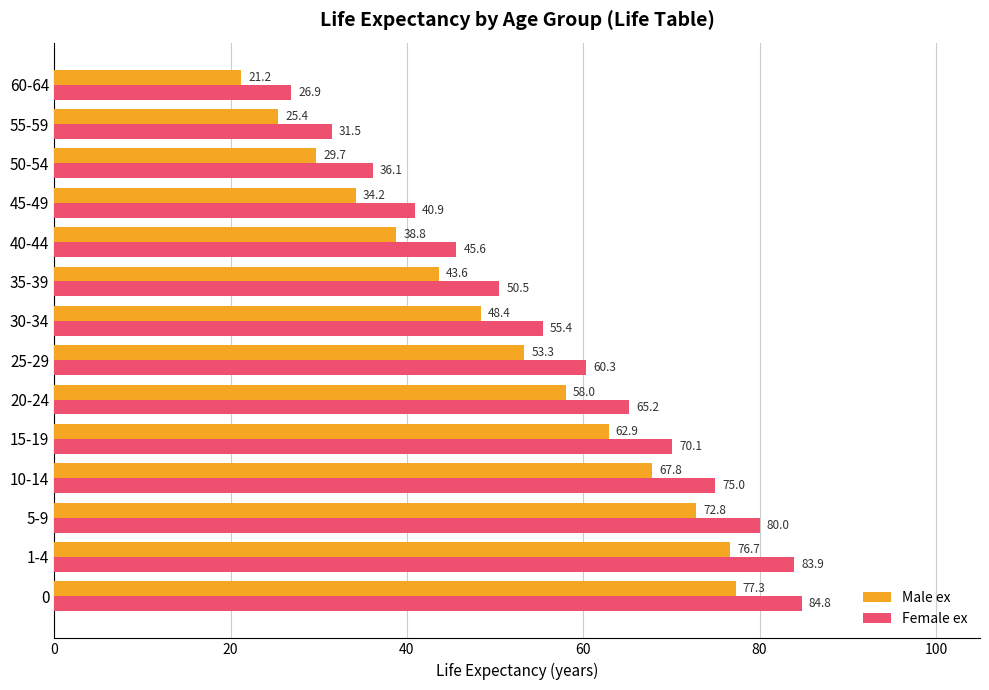

The value of Male ex at 5-9 is 99.0. True or false?

False